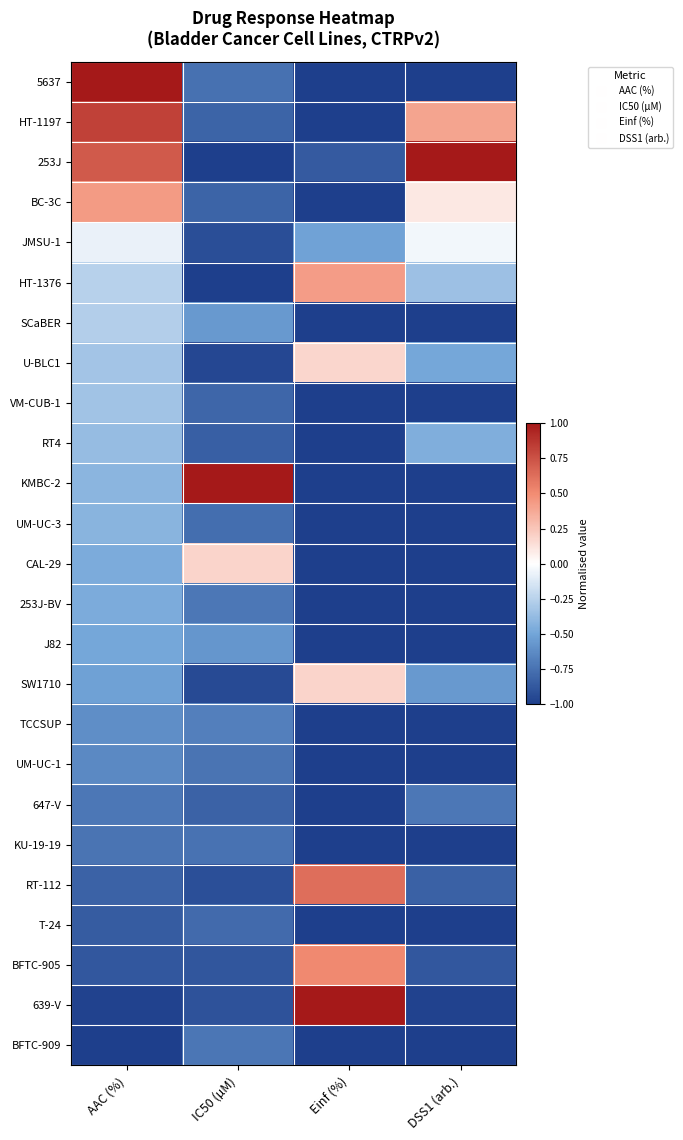

Reading left to right, what are all the values shown in this chart?

5637: AAC (%)=1.0	IC50 (µM)=-0.8	Einf (%)=-1.0	DSS1 (arb.)=-1.0
HT-1197: AAC (%)=0.8	IC50 (µM)=-0.8	Einf (%)=-1.0	DSS1 (arb.)=0.4
253J: AAC (%)=0.7	IC50 (µM)=-1.0	Einf (%)=-0.9	DSS1 (arb.)=1.0
BC-3C: AAC (%)=0.4	IC50 (µM)=-0.8	Einf (%)=-1.0	DSS1 (arb.)=0.1
JMSU-1: AAC (%)=-0.1	IC50 (µM)=-0.9	Einf (%)=-0.5	DSS1 (arb.)=-0.0
HT-1376: AAC (%)=-0.3	IC50 (µM)=-1.0	Einf (%)=0.4	DSS1 (arb.)=-0.3
SCaBER: AAC (%)=-0.3	IC50 (µM)=-0.6	Einf (%)=-1.0	DSS1 (arb.)=-1.0
U-BLC1: AAC (%)=-0.3	IC50 (µM)=-1.0	Einf (%)=0.2	DSS1 (arb.)=-0.5
VM-CUB-1: AAC (%)=-0.3	IC50 (µM)=-0.8	Einf (%)=-1.0	DSS1 (arb.)=-1.0
RT4: AAC (%)=-0.4	IC50 (µM)=-0.8	Einf (%)=-1.0	DSS1 (arb.)=-0.4
KMBC-2: AAC (%)=-0.4	IC50 (µM)=1.0	Einf (%)=-1.0	DSS1 (arb.)=-1.0
UM-UC-3: AAC (%)=-0.4	IC50 (µM)=-0.8	Einf (%)=-1.0	DSS1 (arb.)=-1.0
CAL-29: AAC (%)=-0.5	IC50 (µM)=0.2	Einf (%)=-1.0	DSS1 (arb.)=-1.0
253J-BV: AAC (%)=-0.5	IC50 (µM)=-0.7	Einf (%)=-1.0	DSS1 (arb.)=-1.0
J82: AAC (%)=-0.5	IC50 (µM)=-0.6	Einf (%)=-1.0	DSS1 (arb.)=-1.0
SW1710: AAC (%)=-0.5	IC50 (µM)=-0.9	Einf (%)=0.2	DSS1 (arb.)=-0.6
TCCSUP: AAC (%)=-0.6	IC50 (µM)=-0.7	Einf (%)=-1.0	DSS1 (arb.)=-1.0
UM-UC-1: AAC (%)=-0.6	IC50 (µM)=-0.7	Einf (%)=-1.0	DSS1 (arb.)=-1.0
647-V: AAC (%)=-0.7	IC50 (µM)=-0.8	Einf (%)=-1.0	DSS1 (arb.)=-0.7
KU-19-19: AAC (%)=-0.7	IC50 (µM)=-0.7	Einf (%)=-1.0	DSS1 (arb.)=-1.0
RT-112: AAC (%)=-0.8	IC50 (µM)=-0.9	Einf (%)=0.6	DSS1 (arb.)=-0.8
T-24: AAC (%)=-0.9	IC50 (µM)=-0.8	Einf (%)=-1.0	DSS1 (arb.)=-1.0
BFTC-905: AAC (%)=-0.9	IC50 (µM)=-0.9	Einf (%)=0.5	DSS1 (arb.)=-0.9
639-V: AAC (%)=-1.0	IC50 (µM)=-0.9	Einf (%)=1.0	DSS1 (arb.)=-1.0
BFTC-909: AAC (%)=-1.0	IC50 (µM)=-0.7	Einf (%)=-1.0	DSS1 (arb.)=-1.0